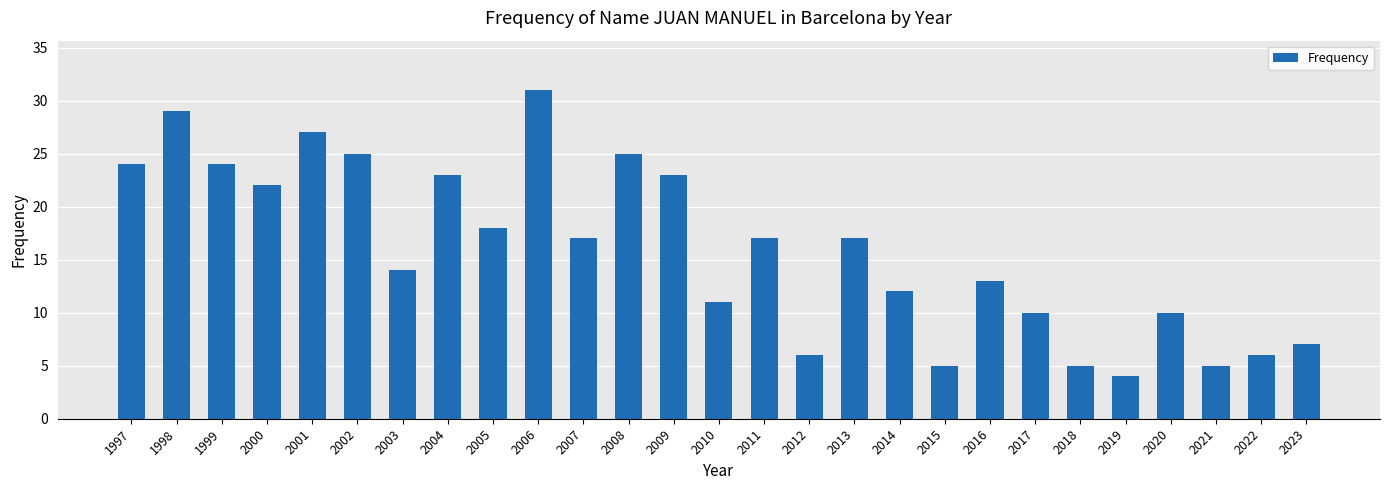

True or false: the data shows 25 at 2002.

True